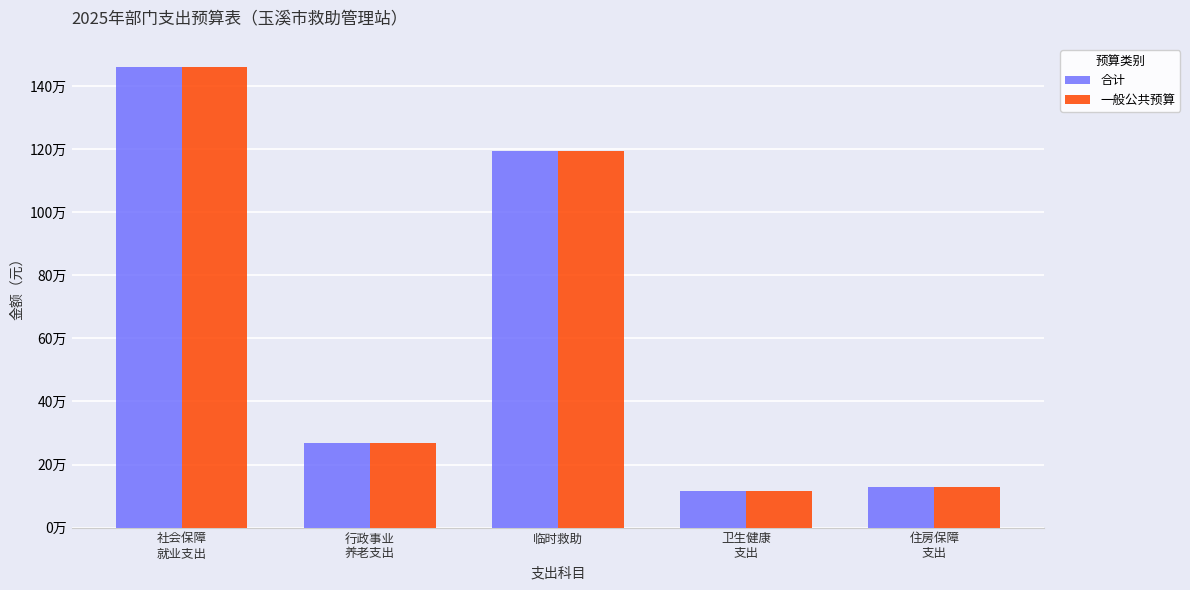

Is the value of 一般公共预算 at 临时救助 greater than the value of 合计 at 卫生健康
支出?

Yes